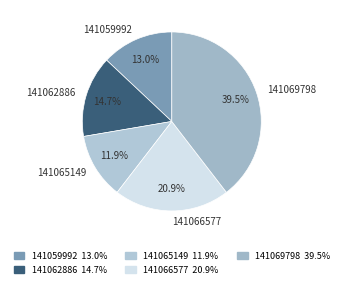

What portion of the pie excludes 141065149?

88.1%